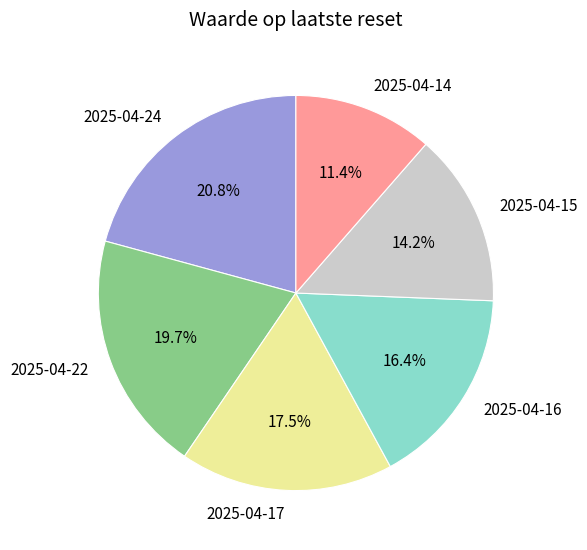

To the nearest percent, what is the difference between the 2025-04-16 and 2025-04-15 slice percentages?

2%